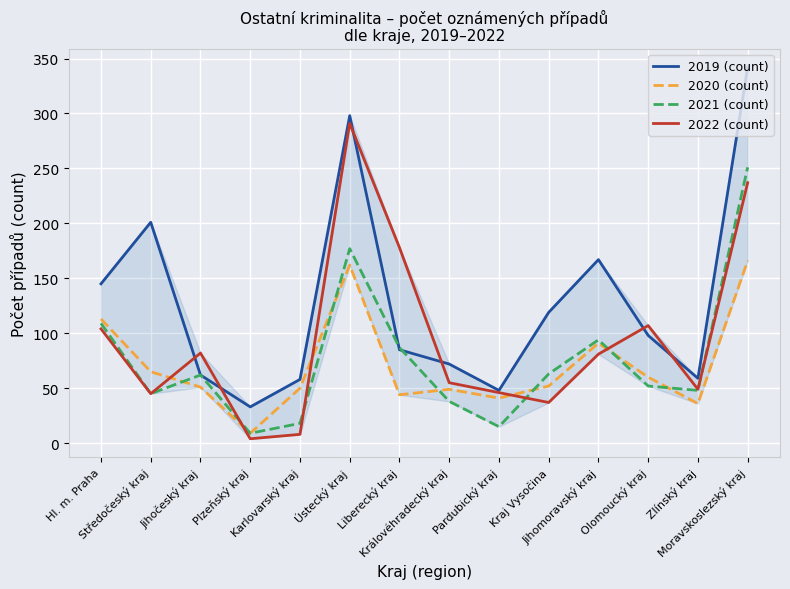

At which label is 2021 (count) closest to 130?

Hl. m. Praha